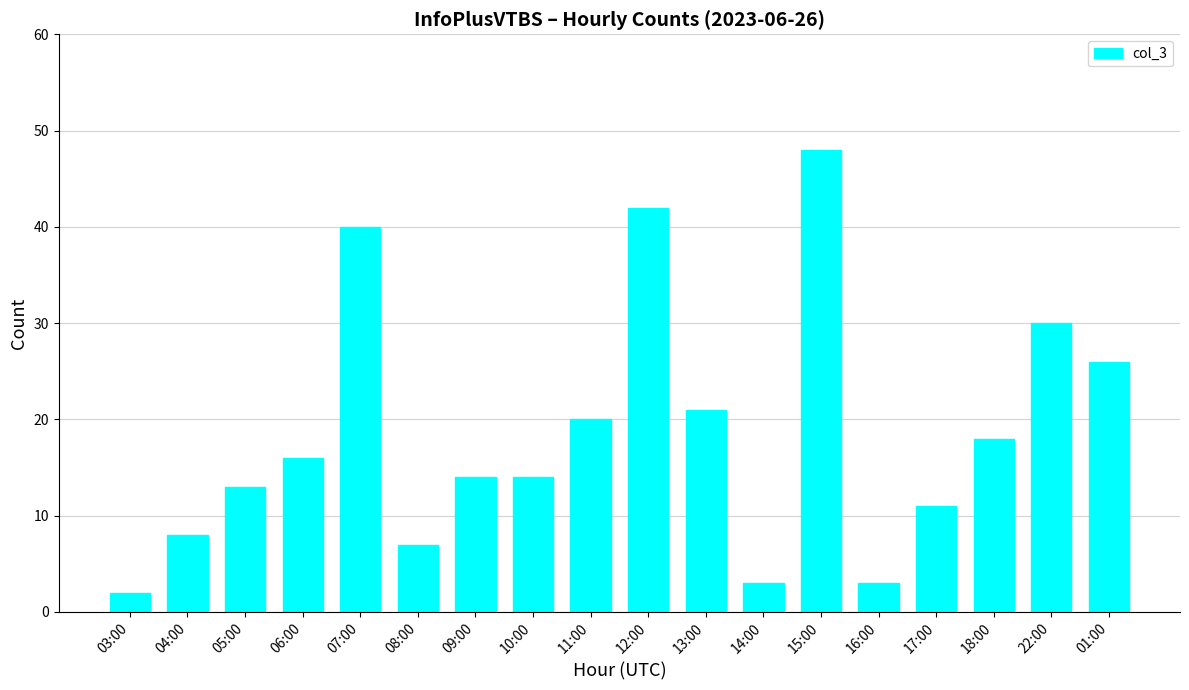

Reading left to right, list all the values displayed in this chart.

2	8	13	16	40	7	14	14	20	42	21	3	48	3	11	18	30	26